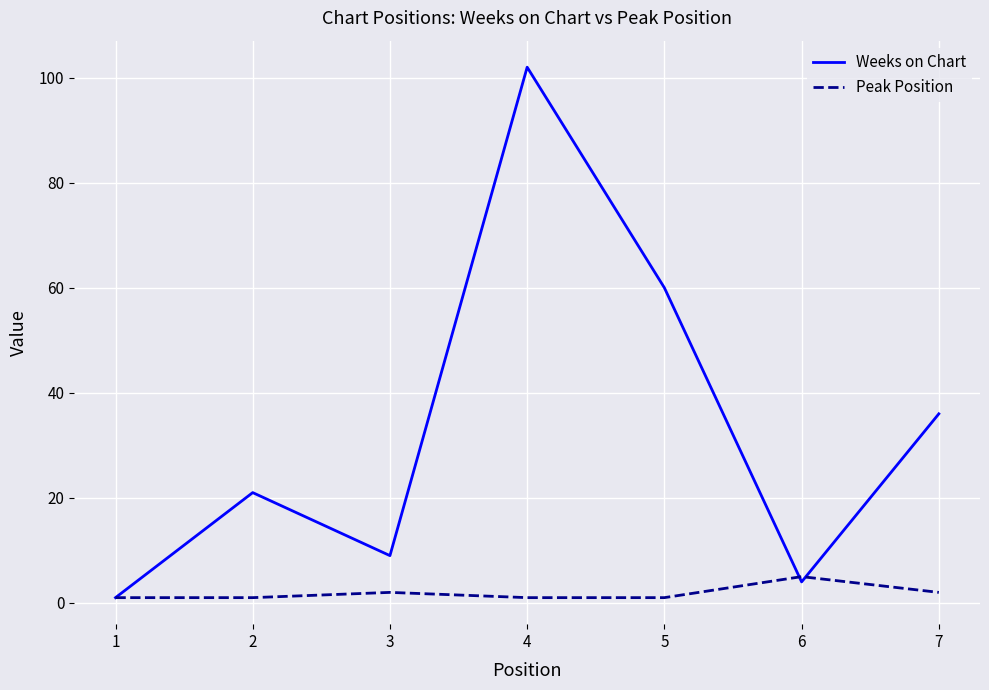

True or false: Peak Position and Weeks on Chart cross at least once.

True